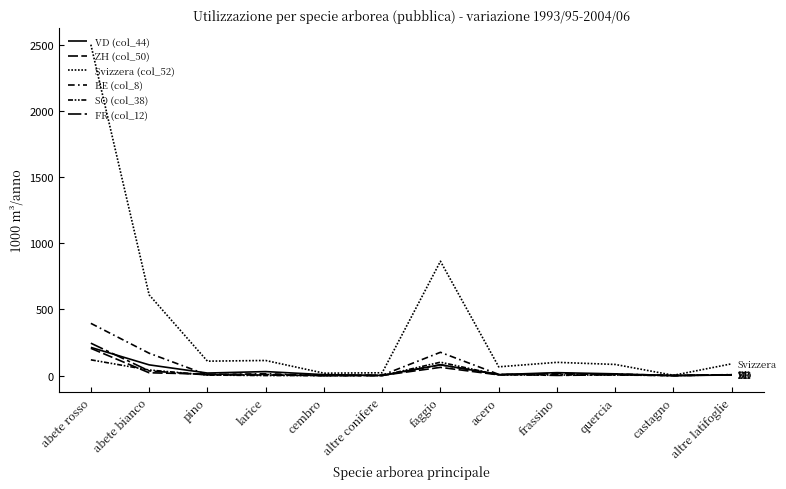

Does the chart display data point markers on the line(s)?

No